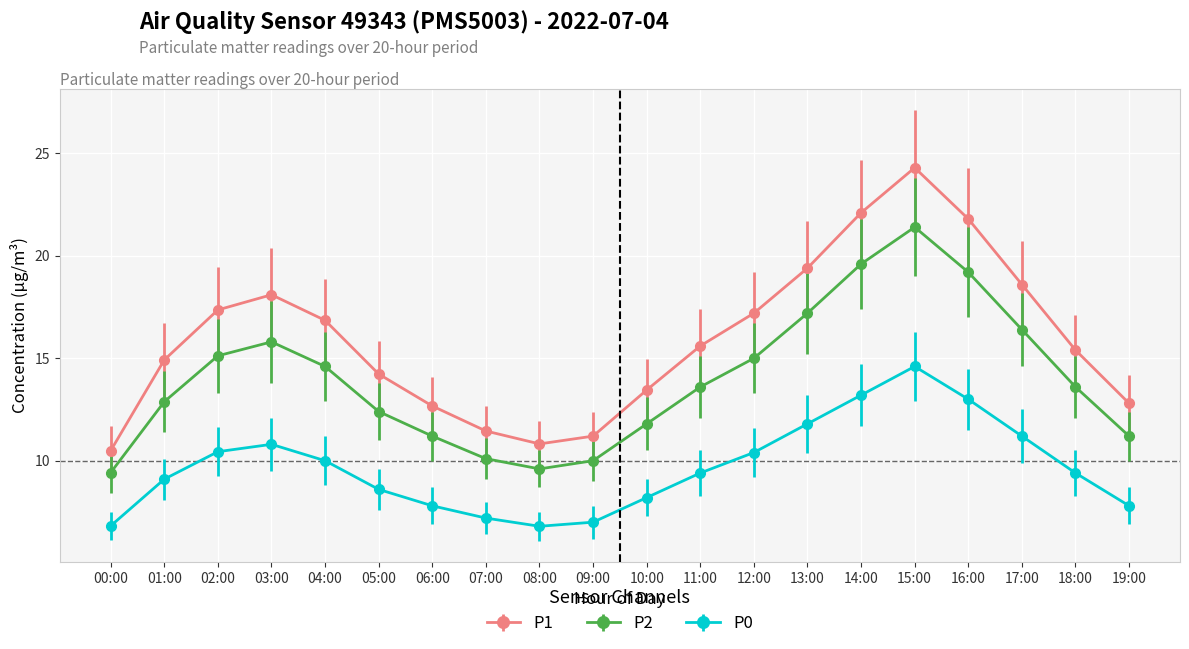

True or false: P2 has more than 2 points higher than both neighbors.

False